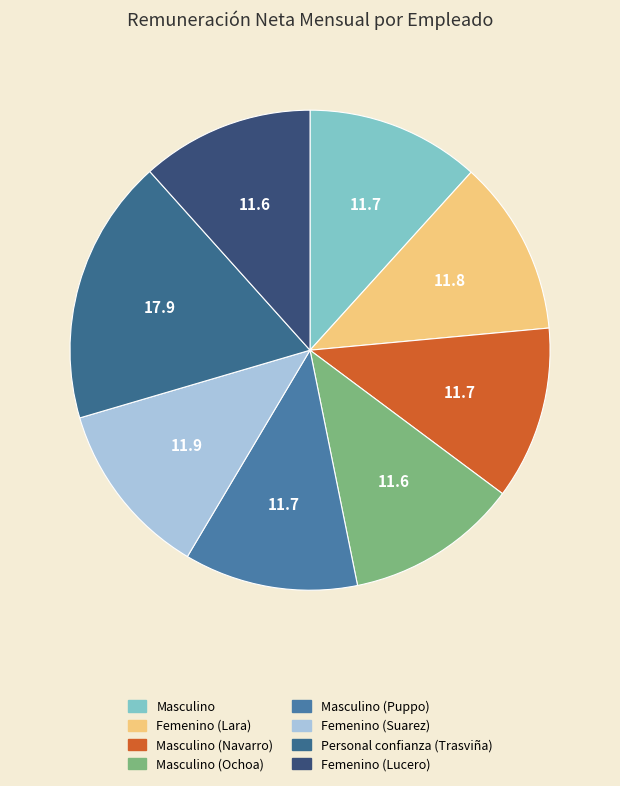

Which slice is the smallest?

Masculino (Ochoa)